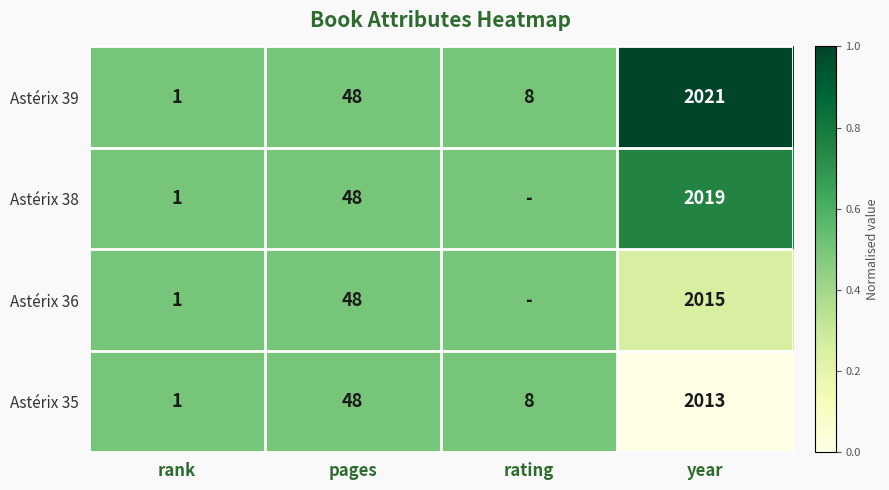

What is the total value across all series at rank?

4.0